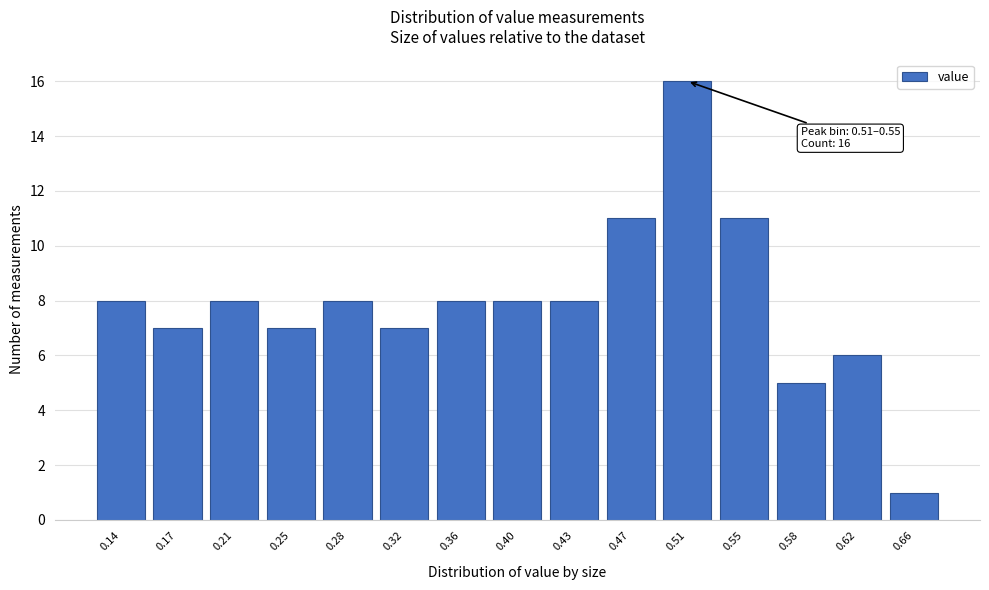

Reading left to right, list all the values displayed in this chart.

8	7	8	7	8	7	8	8	8	11	16	11	5	6	1